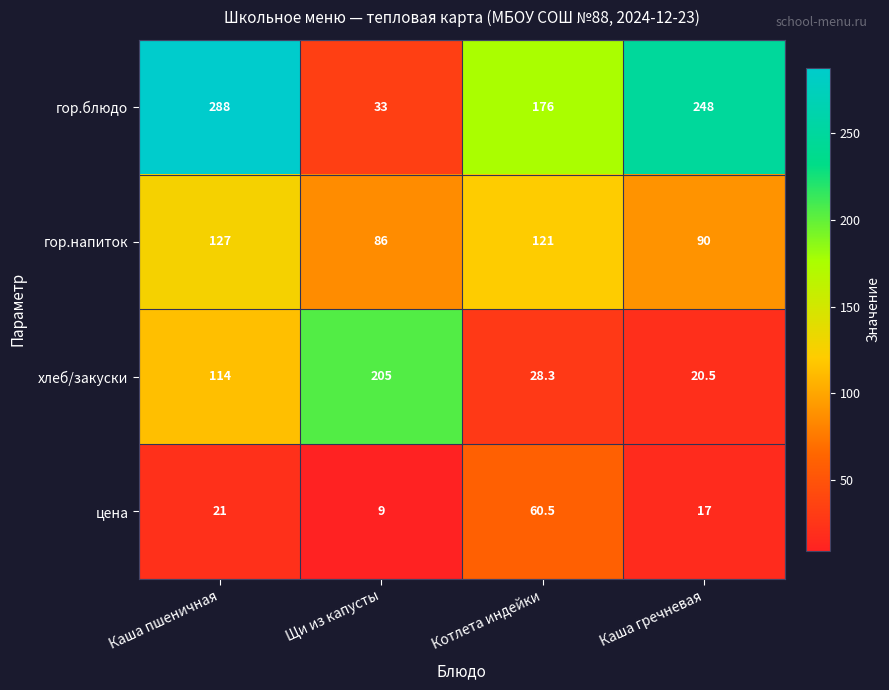

At which category does the chart reach its minimum across all series?

Щи из капусты